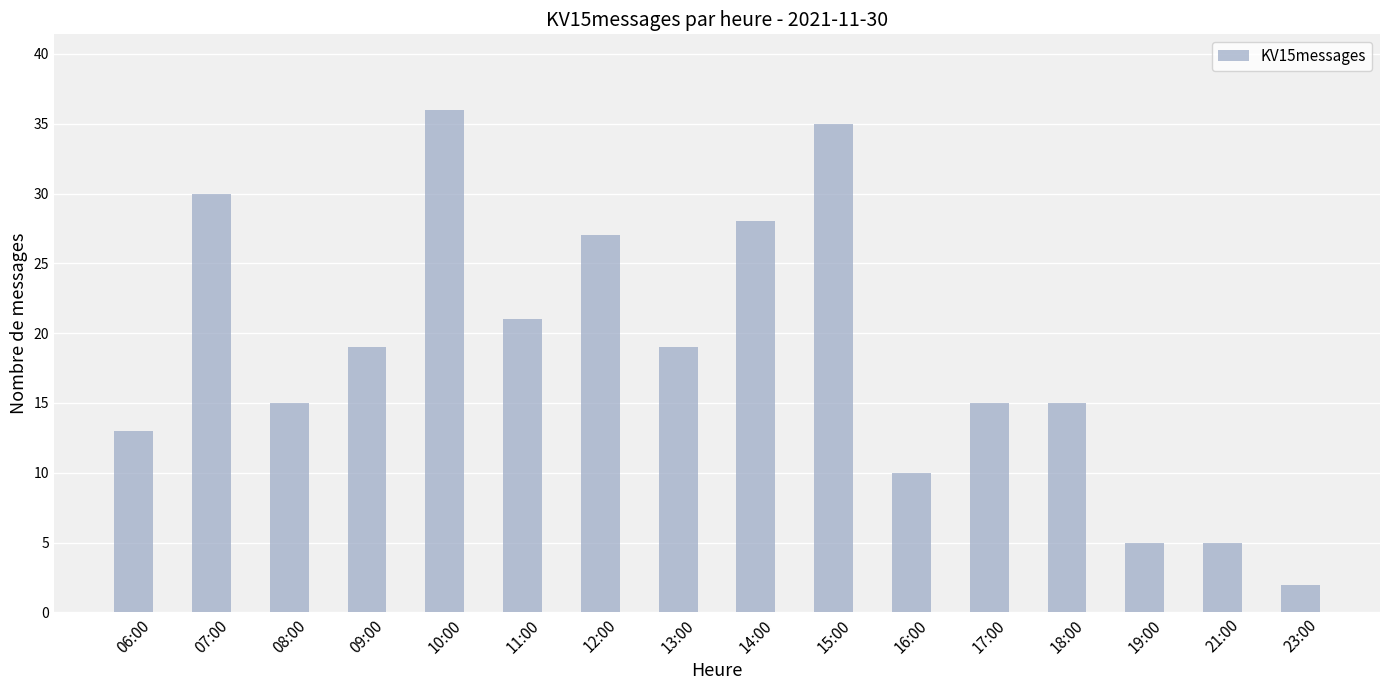

What is the smallest value displayed?

2